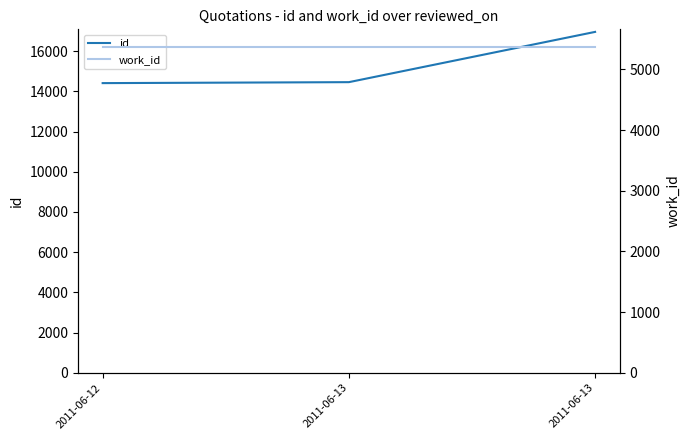

What is the difference between the maximum and second lowest values in the id series?

2500